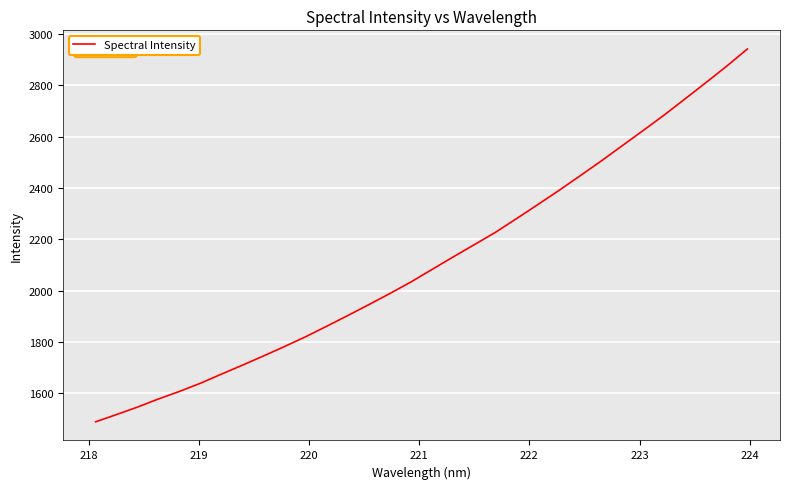

What is the maximum value shown in the chart?

2942.0